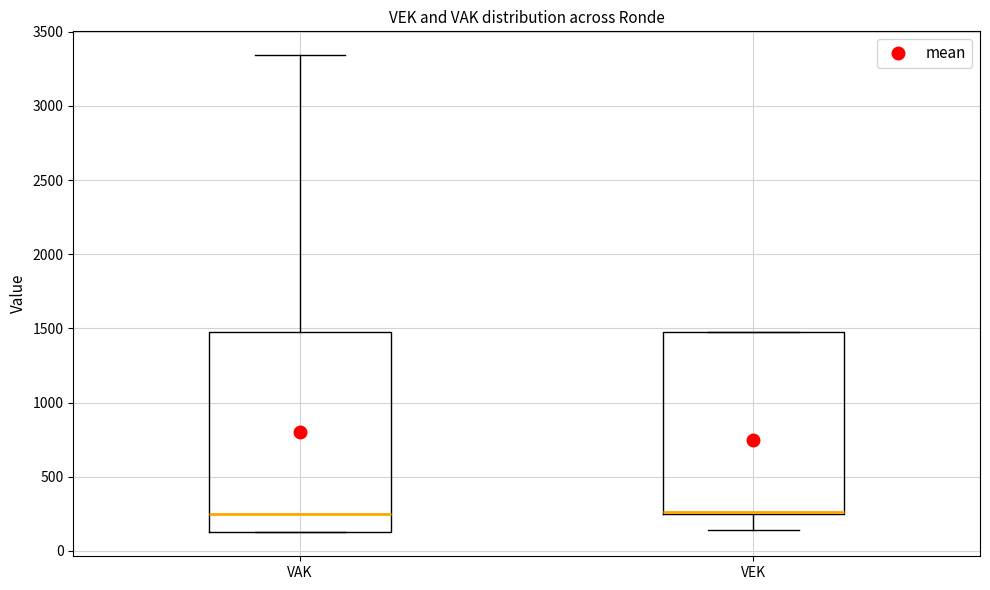

Reading left to right, transcribe this box plot: for each box, give where its median line is, the range the box spans, and where its two whiskers end, as read against the y-axis. The values are not printed on the chart, so give them approximately, as read against the axis.

VAK: median 250, box 150 to 1500, whiskers 150 to 3350
VEK: median 250 (drawn on the box's lower edge), box 250 to 1500, whiskers 150 to 1500